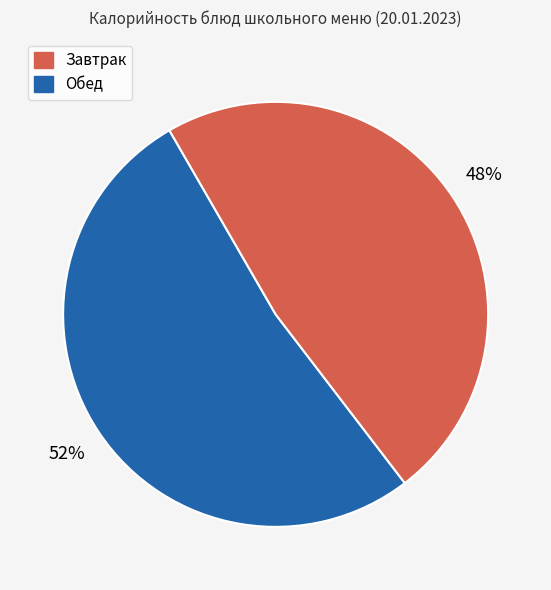

To the nearest percent, what is the difference between the largest and smallest slice percentages?

4%